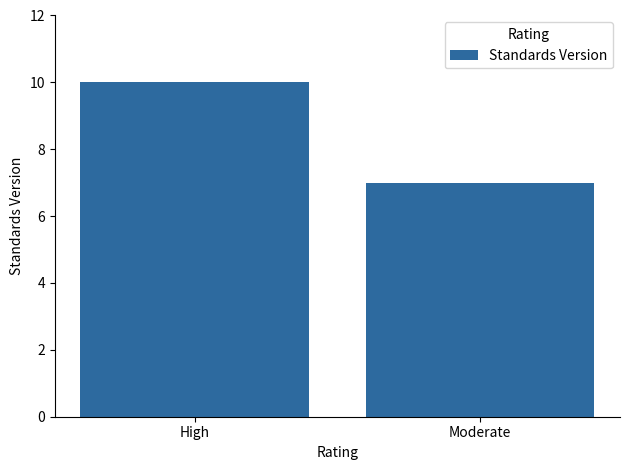

List the labels in order of value, smallest first.

Moderate, High